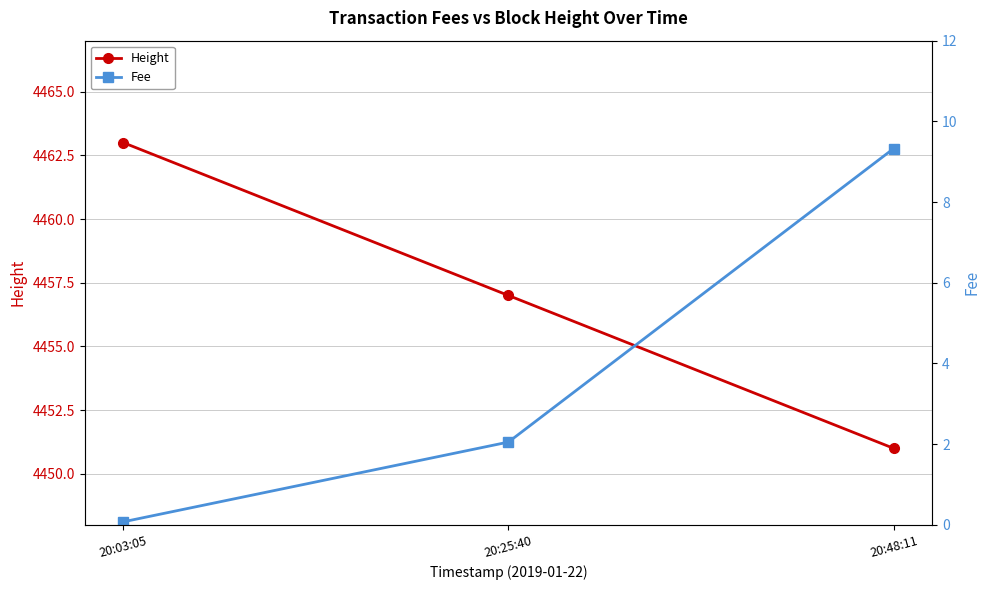

The value of Fee at 20:48:11 is 15.8. True or false?

False